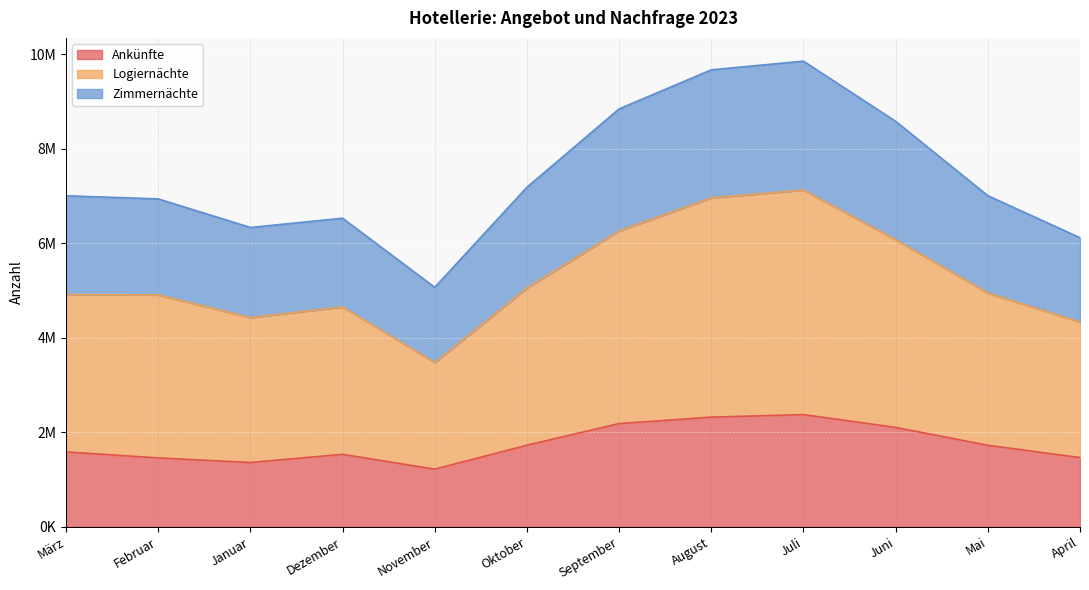

What is the greatest value displayed?

9852892